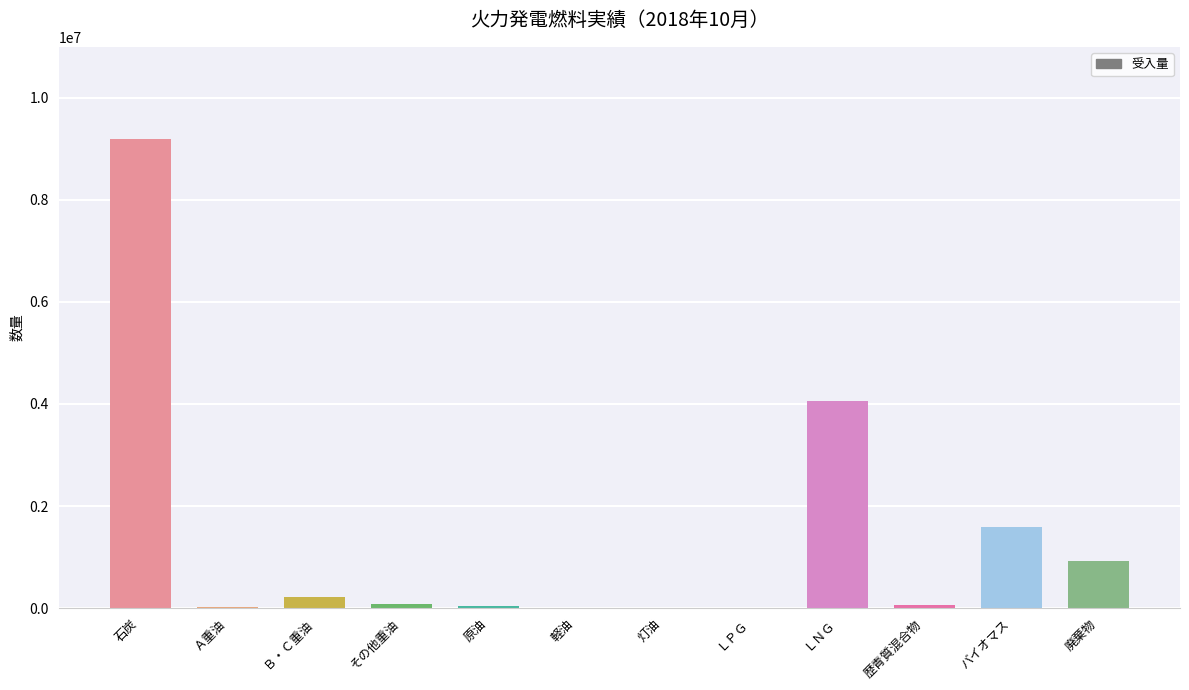

Where is the data nearest to the value 4600813?

ＬＮＧ